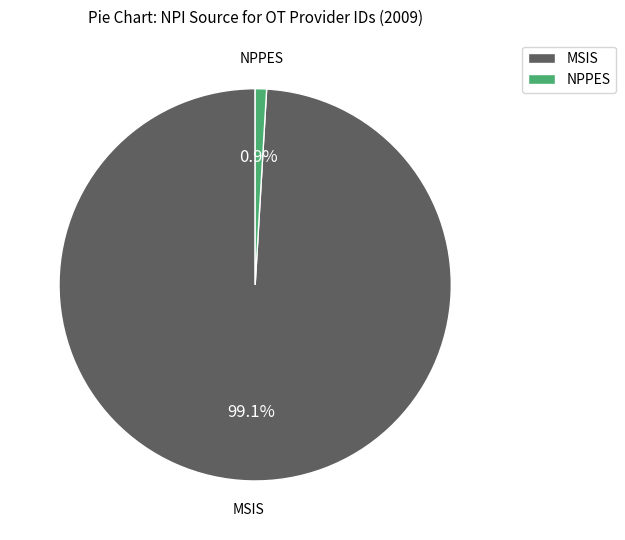

What portion of the pie excludes MSIS?

0.9%